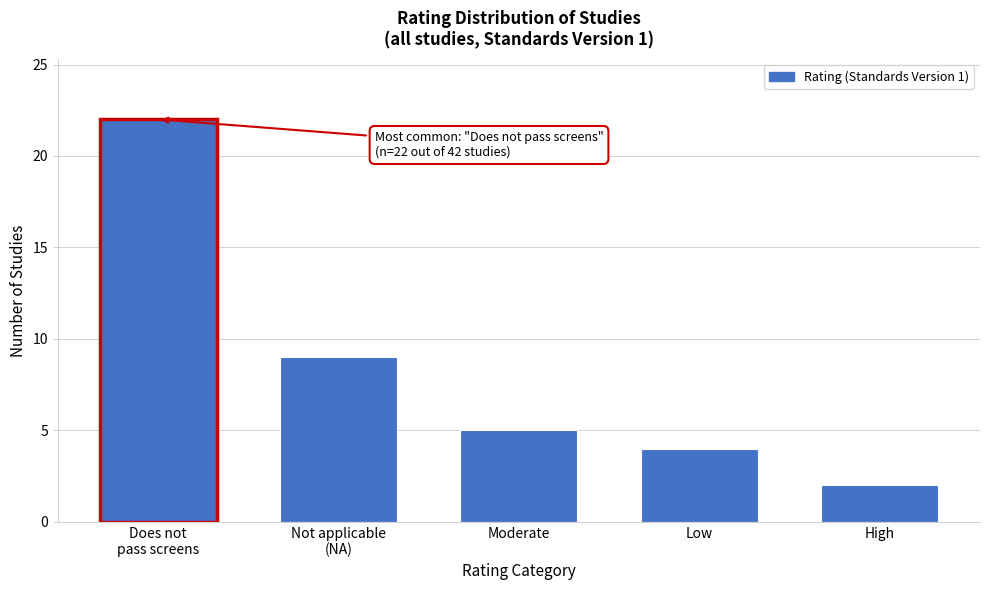

Reading right to left, what are all the values shown in this chart?

2	4	5	9	22